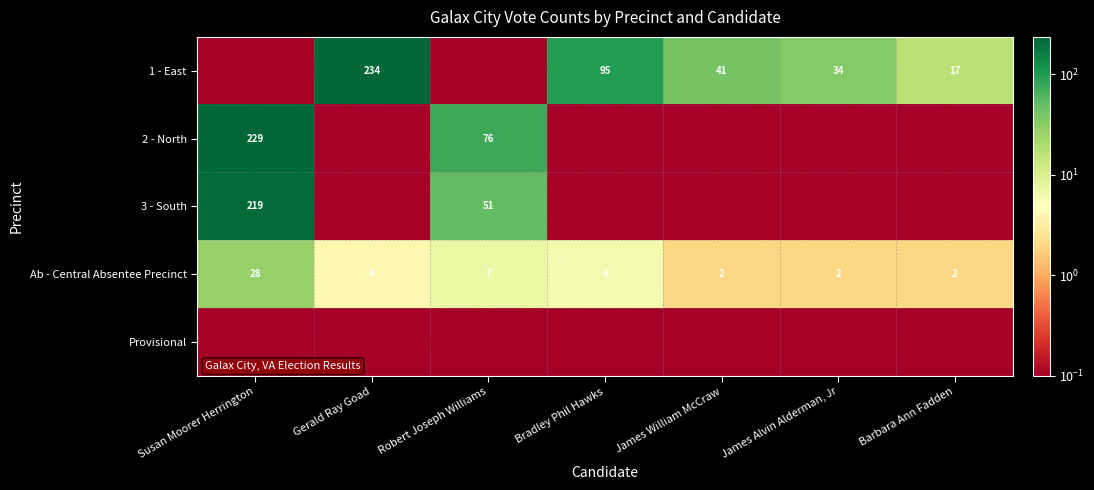

What is the maximum value for Ab - Central Absentee Precinct?

28.0